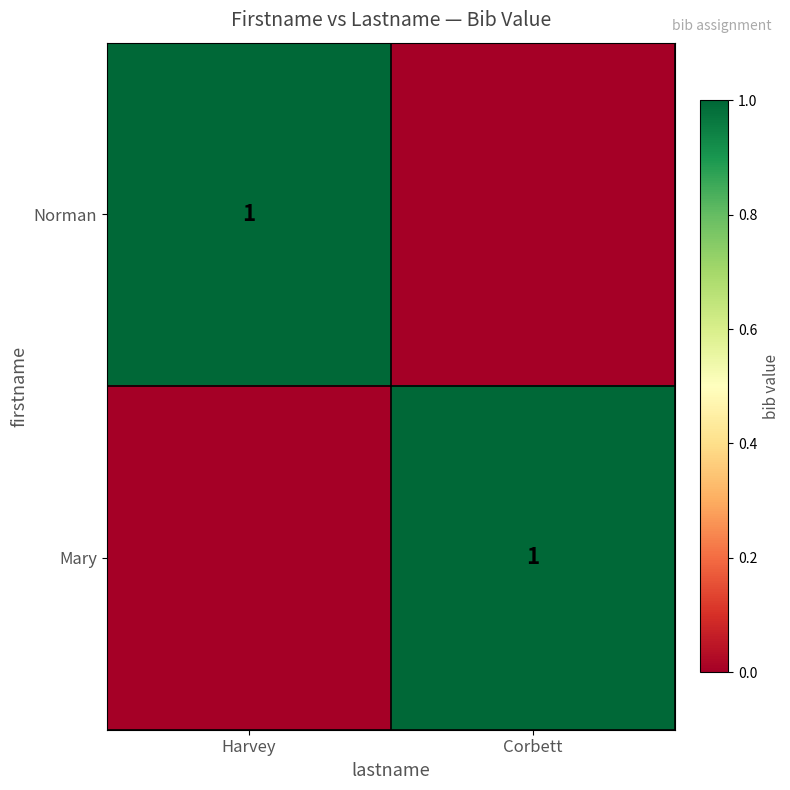

The Norman series shows 1 at Harvey. True or false?

True